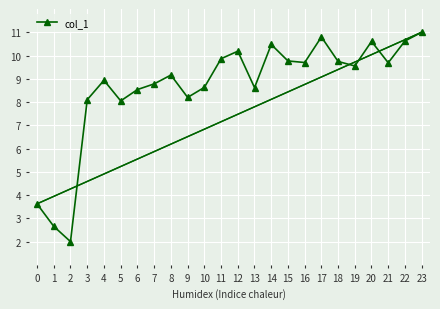

What is the difference between the second highest and second lowest values?

8.1